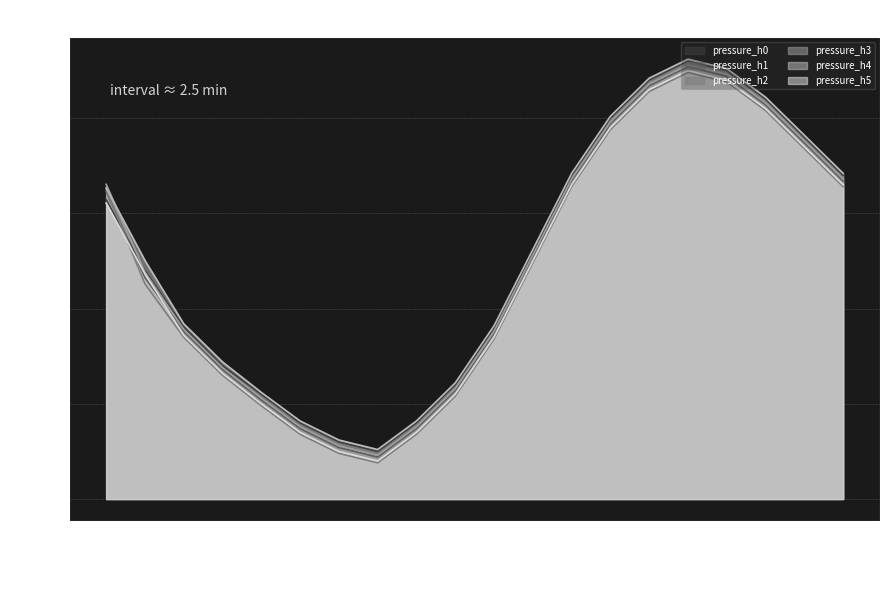

Is the value of pressure_h3 at 09:00 greater than the value of pressure_h1 at 06:00?

Yes